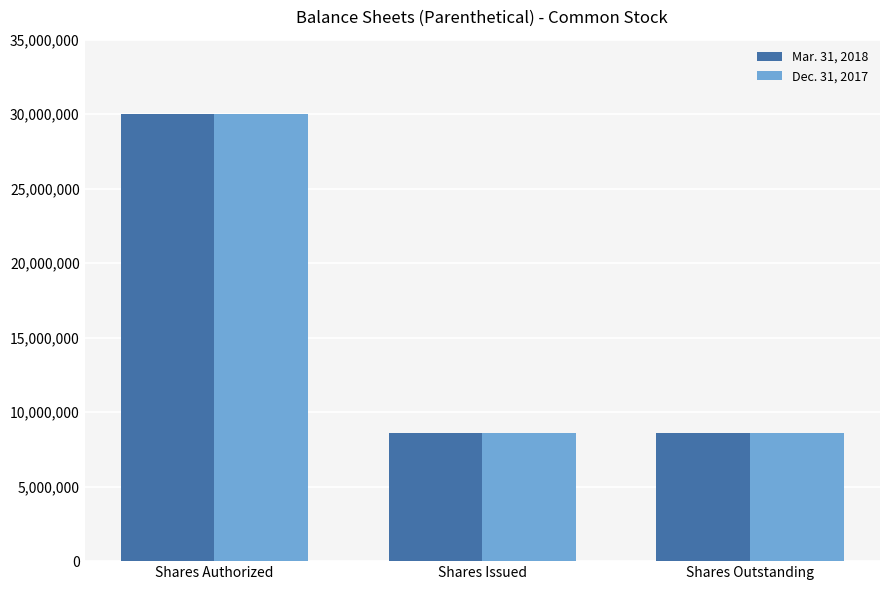

Reading left to right, list all the values displayed in this chart.

Mar. 31, 2018: Shares Authorized=30000000	Shares Issued=8575000	Shares Outstanding=8575000
Dec. 31, 2017: Shares Authorized=30000000	Shares Issued=8575000	Shares Outstanding=8575000